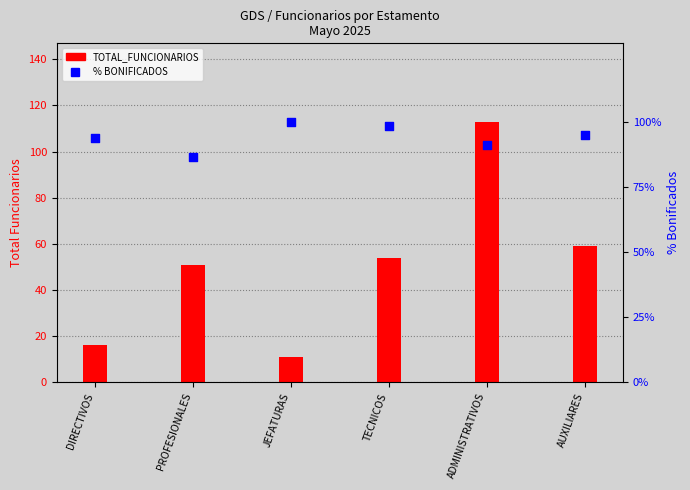

Which series has the largest total across all categories?

PORCENTAJE BONIFICADOS POR ESTAMENTO